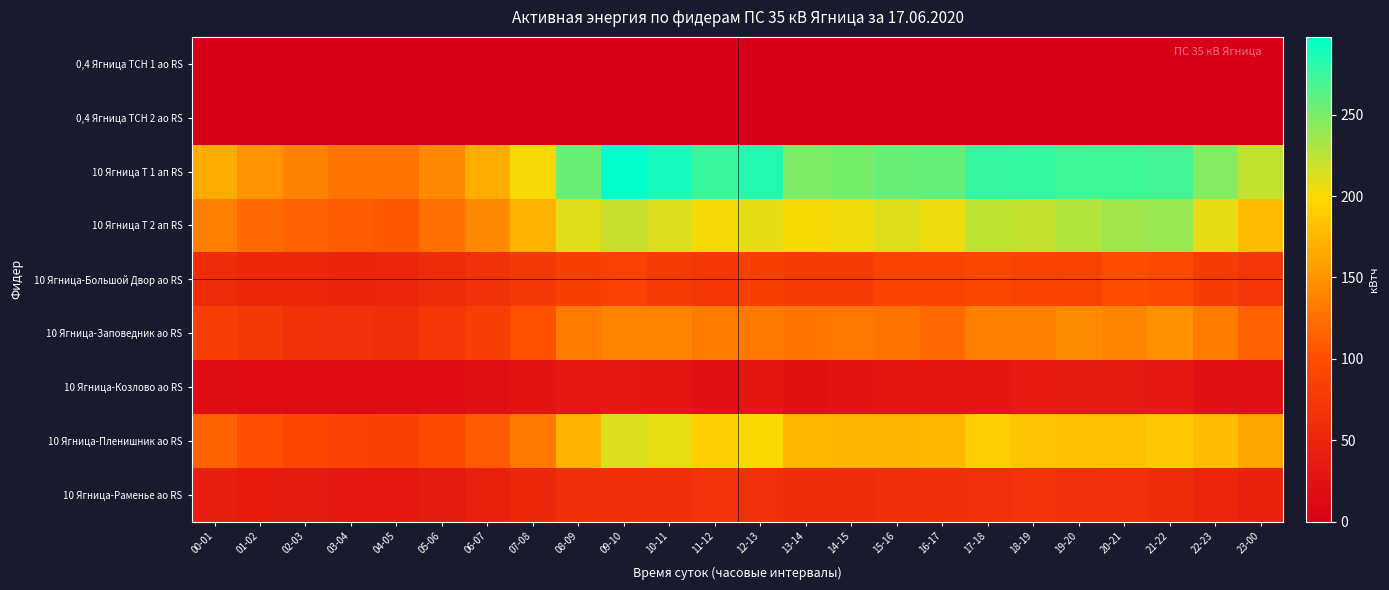

Rank the series by their maximum value, from lowest to highest.

0,4 Ягница ТСН 1 ао RS, 0,4 Ягница ТСН 2 ао RS, 10 Ягница-Козлово ао RS, 10 Ягница-Раменье ао RS, 10 Ягница-Большой Двор ао RS, 10 Ягница-Заповедник ао RS, 10 Ягница-Пленишник ао RS, 10 Ягница Т 2 ап RS, 10 Ягница Т 1 ап RS